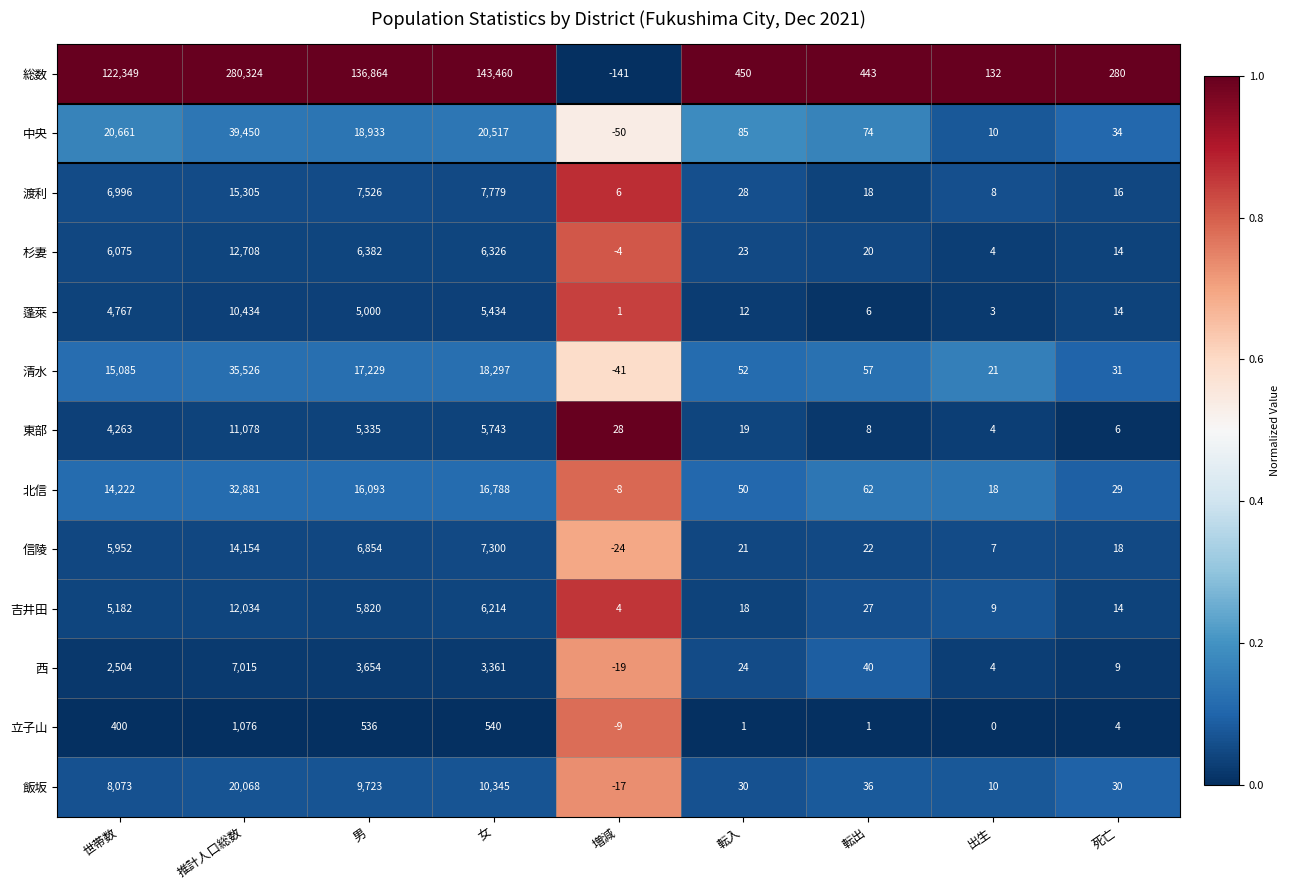

List the series in order of their peak value, highest first.

総数, 中央, 清水, 北信, 飯坂, 渡利, 信陵, 杉妻, 吉井田, 東部, 蓬萊, 西, 立子山